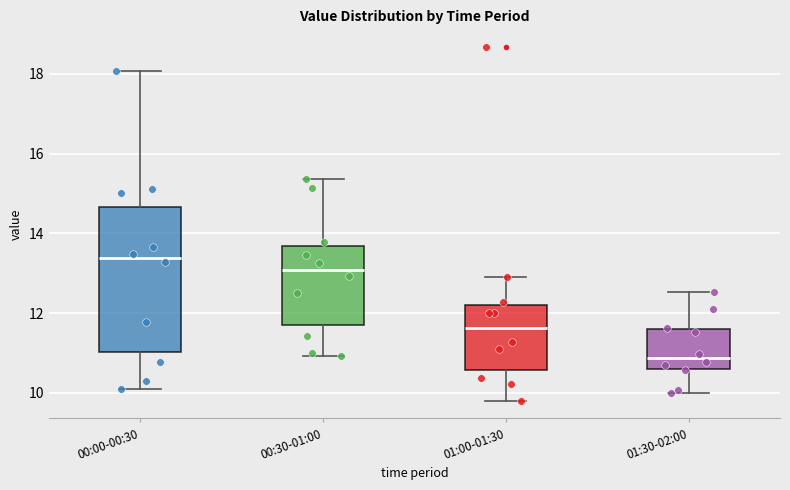

Reading left to right, read every box against the y-axis: the position of its median line, the range the box covers, and the ends of its whiskers. The values are not printed on the chart, so give them approximately, as read against the axis.

00:00-00:30: median 13.4, box 11.0 to 14.6, whiskers 10.2 to 18.0
00:30-01:00: median 13.0, box 11.6 to 13.6, whiskers 11.0 to 15.4
01:00-01:30: median 11.6, box 10.6 to 12.2, whiskers 9.8 to 13.0
01:30-02:00: median 10.8, box 10.6 to 11.6, whiskers 10.0 to 12.6